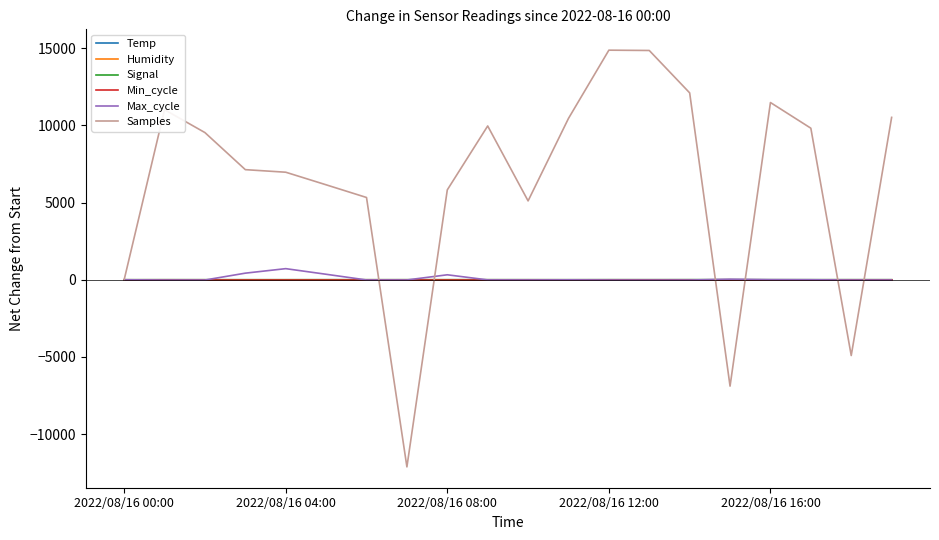

Which series has the largest total across all categories?

Samples